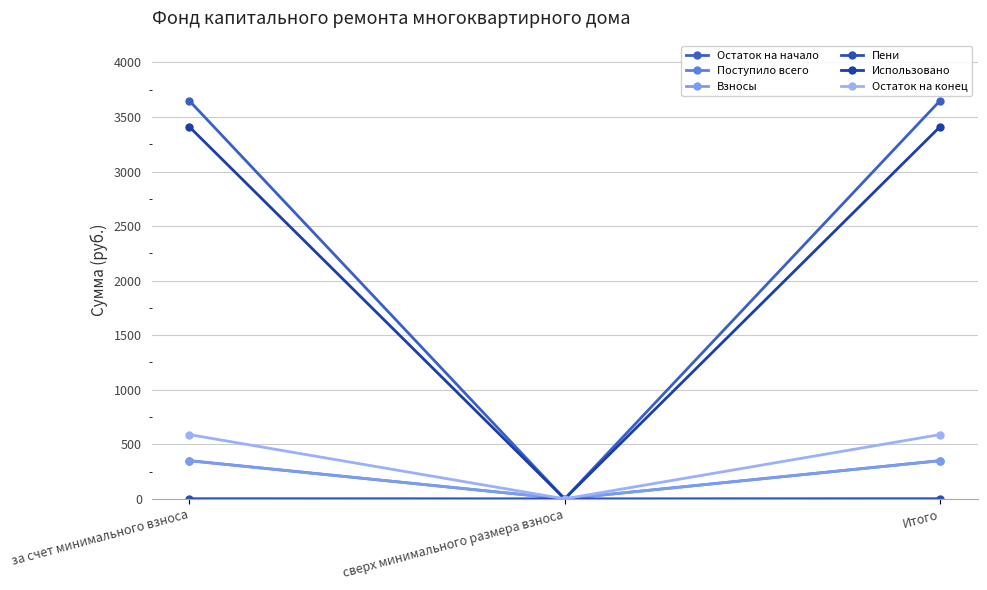

List the labels in order of Взносы value, smallest first.

сверх минимального размера взноса, за счет минимального взноса, Итого